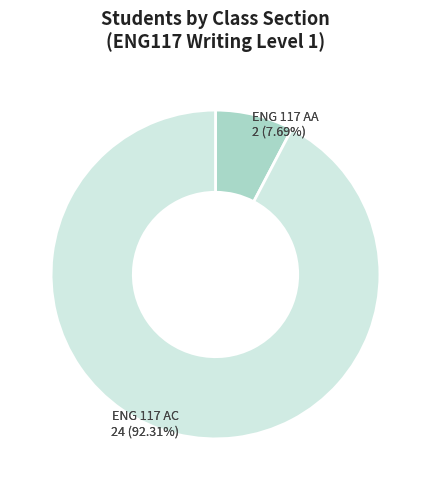

Which category has the biggest portion of the pie?

ENG 117 AC